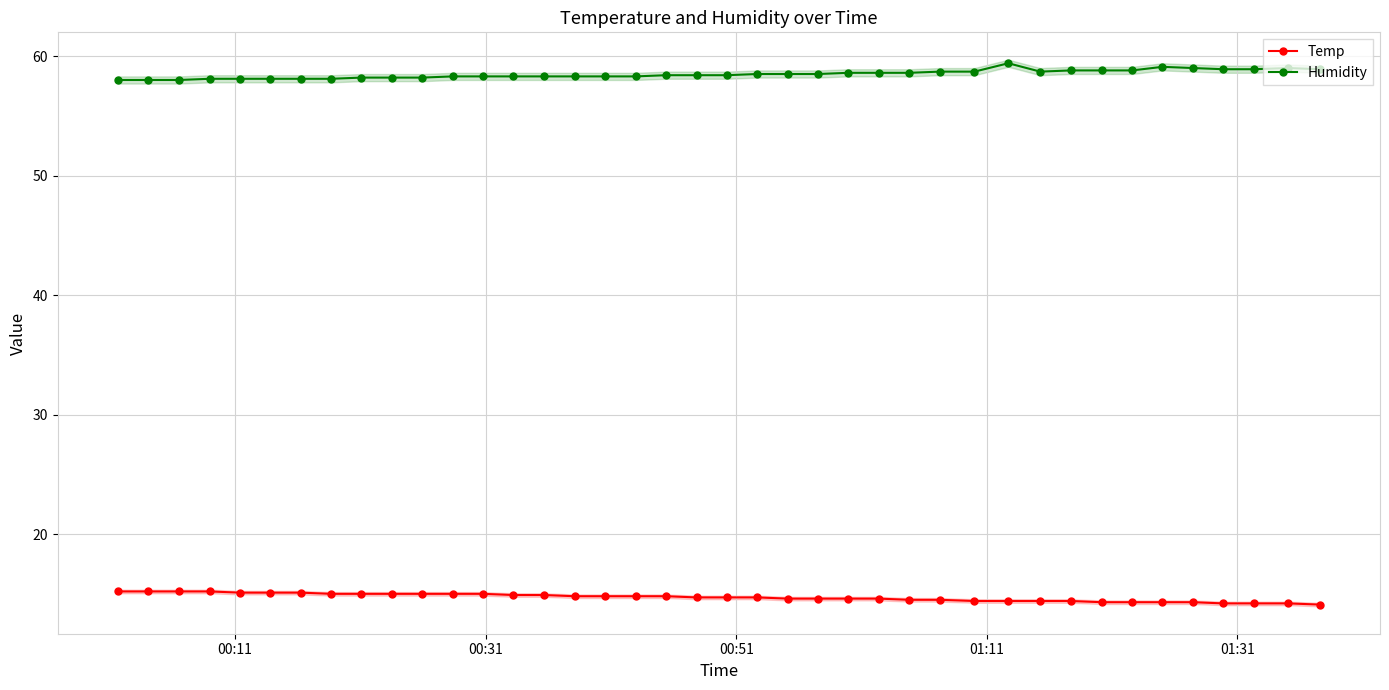

How many interior local valleys does the Humidity series have?

1